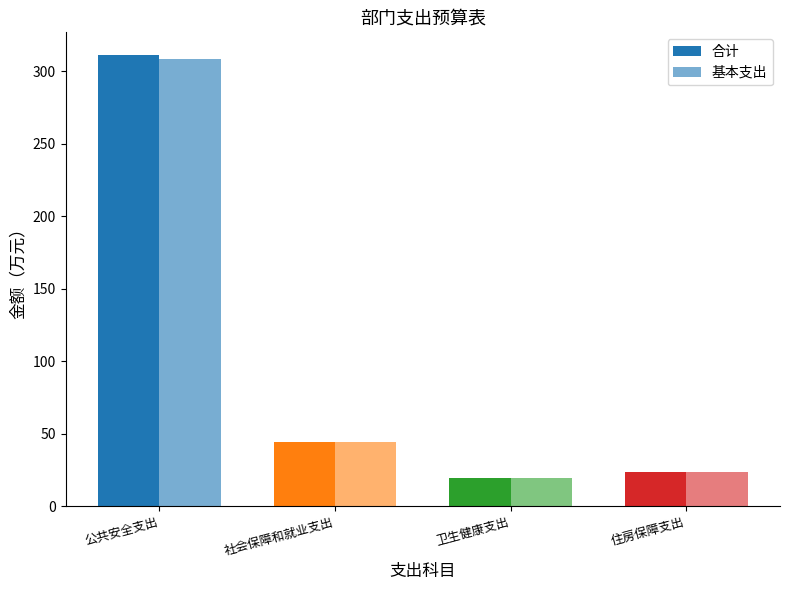

What position from the left is 社会保障和就业支出?

2